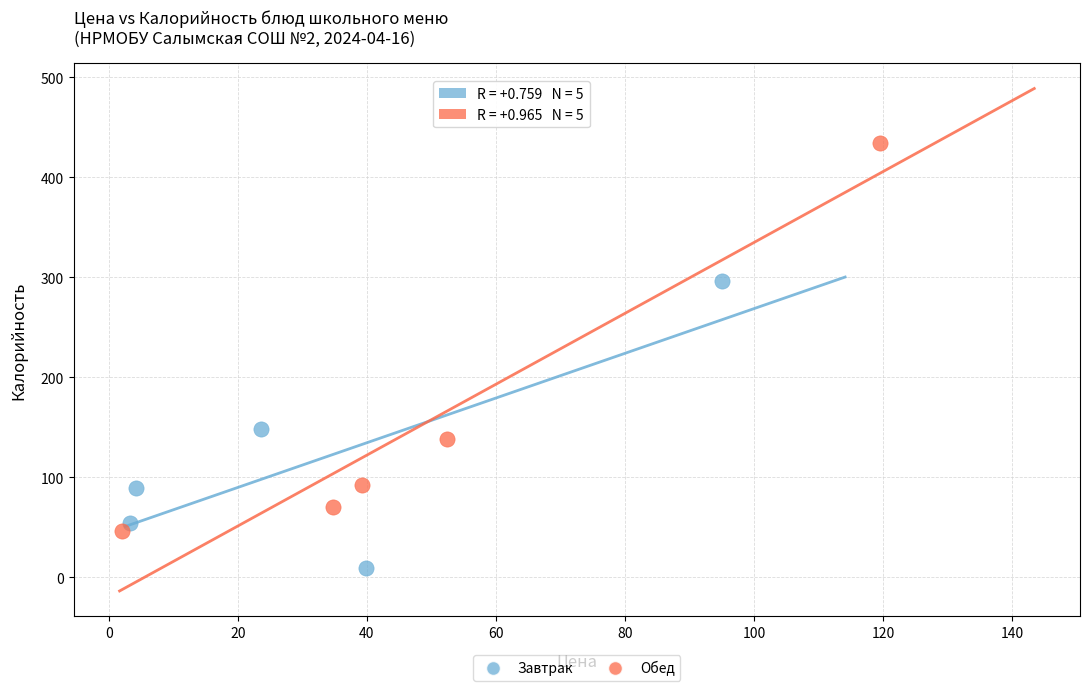

Which series contains the lowest Y value?

Завтрак